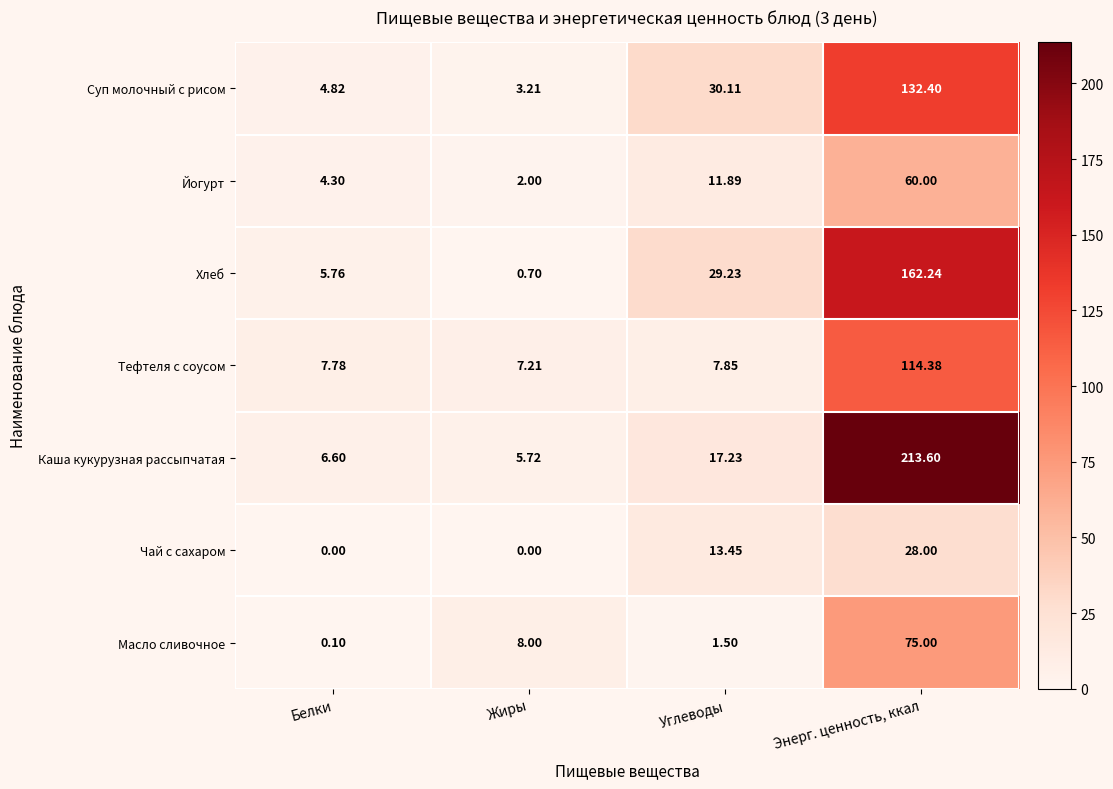

How many values in the Каша кукурузная рассыпчатая series are below 17?

2